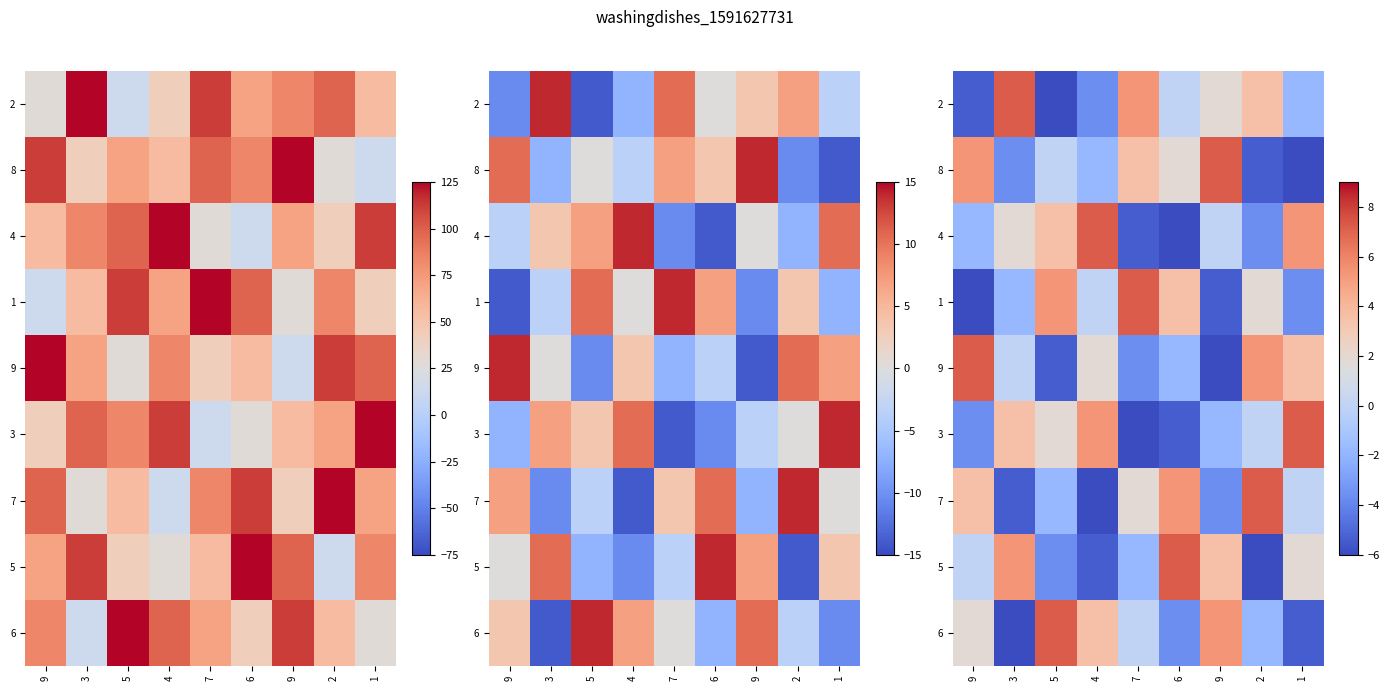

At which category is the sum across all series the highest?

9